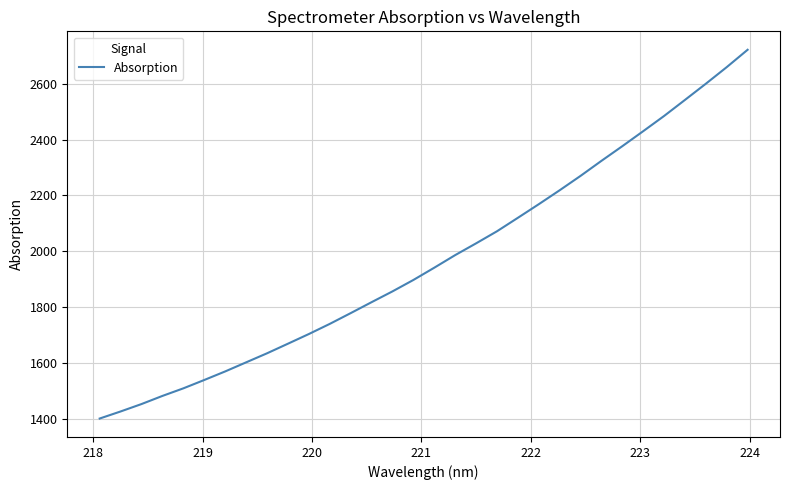

What is the average value?

1969.2